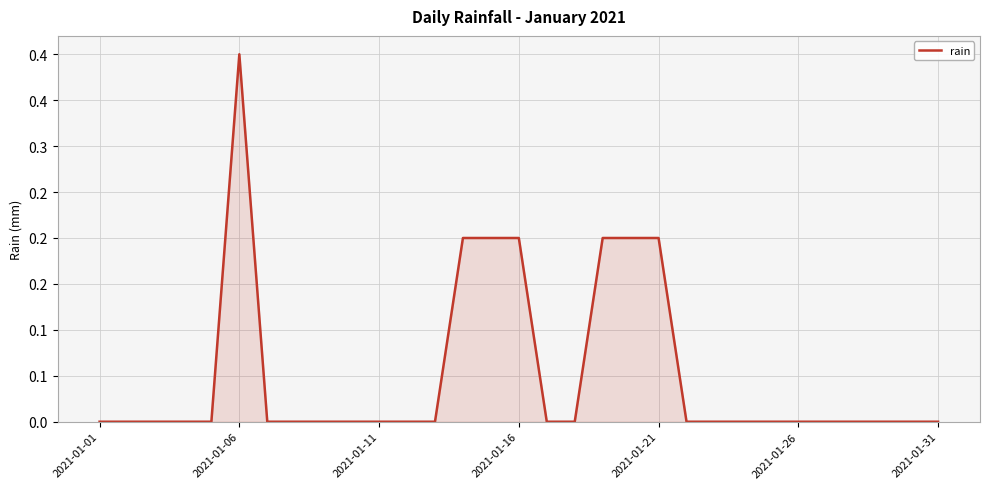

What is the maximum value shown in the chart?

0.4